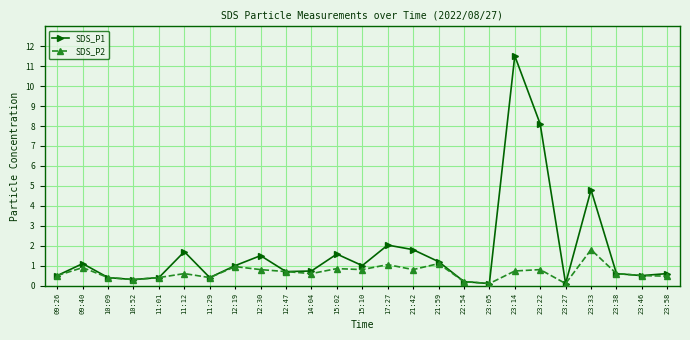

What is the label of the 25th point from the left?

23:58